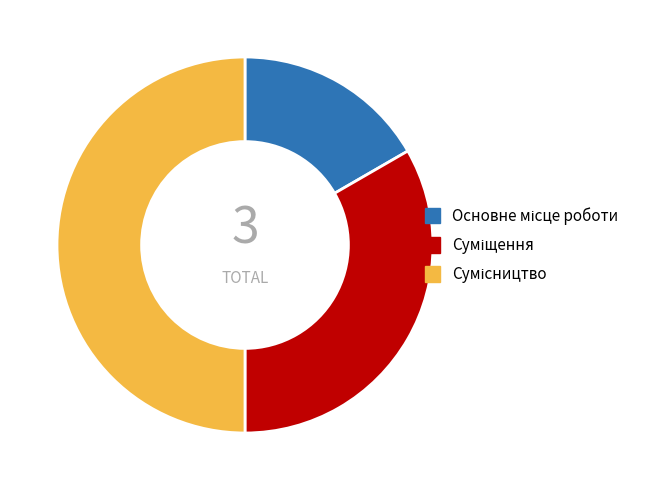

How many slices are in this pie chart?

3